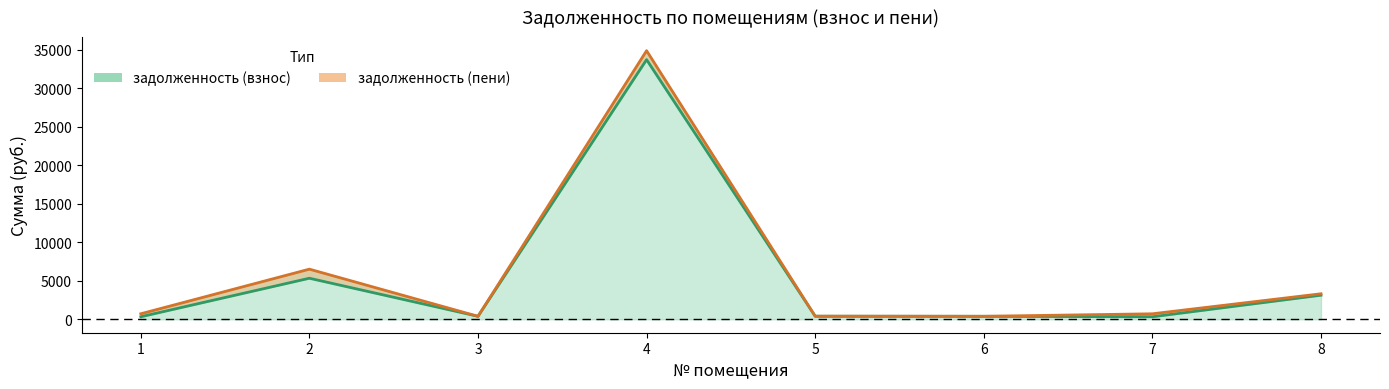

True or false: задолженность (взнос) and задолженность (пени) cross at least once.

False